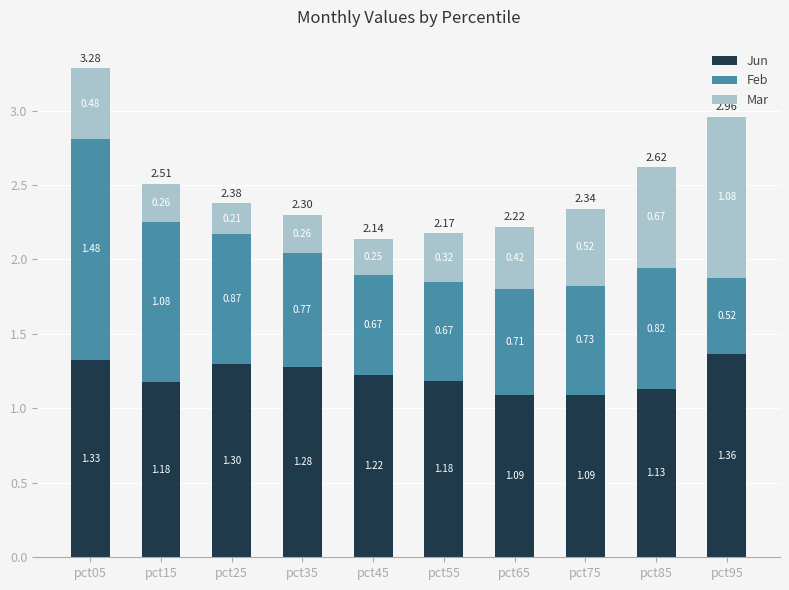

What is the total value across all series at pct65?

2.2